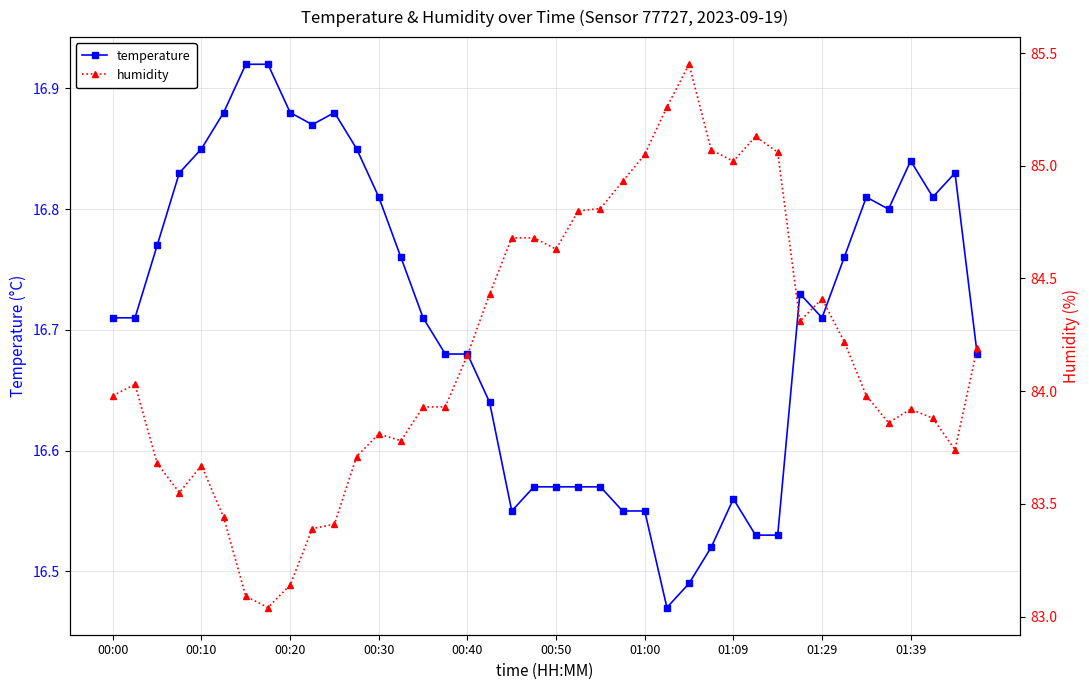

Rank the series by their maximum value, from highest to lowest.

humidity, temperature